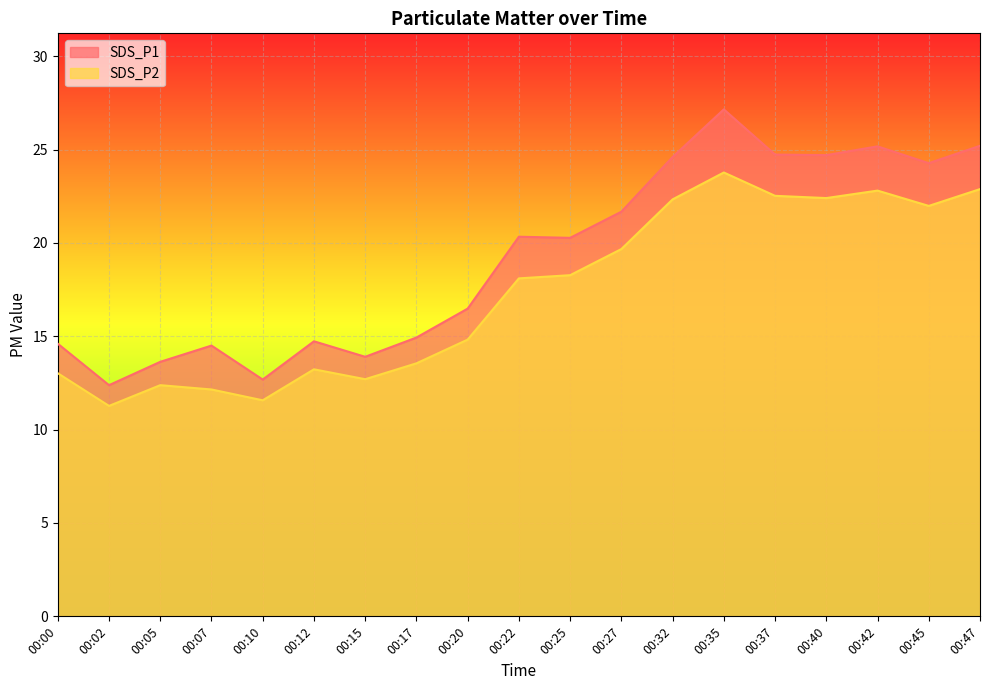

Count the number of categories in the chart.

19